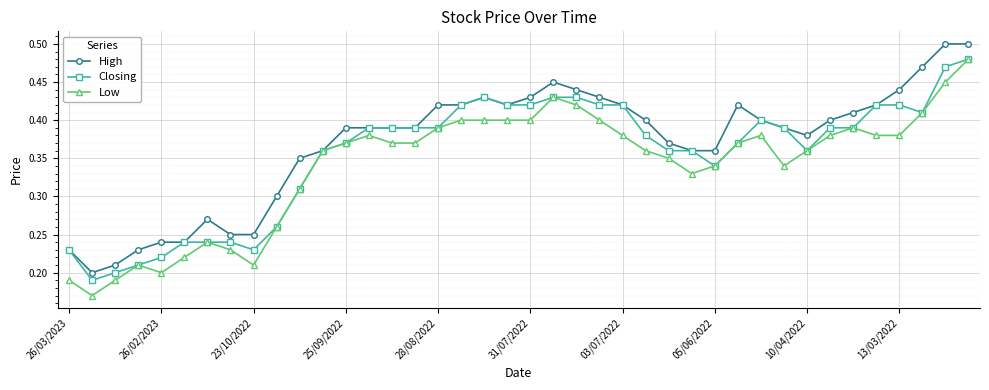

At how many categories does at least one series exceed 0?

40